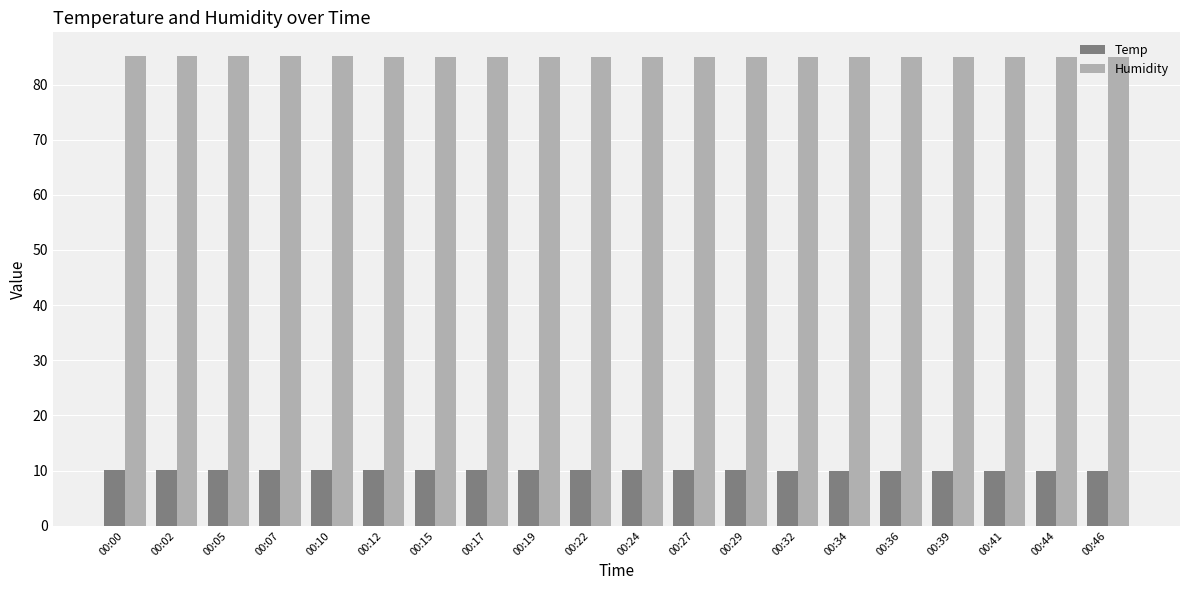

What is the value of the Humidity bar at the 11th from the left?

85.0